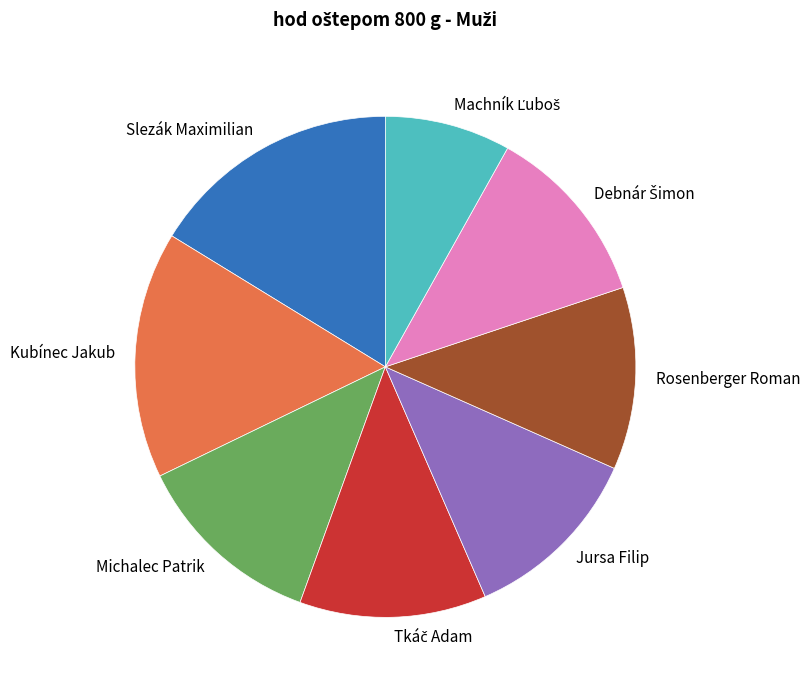

Does any single category account for the majority?

No